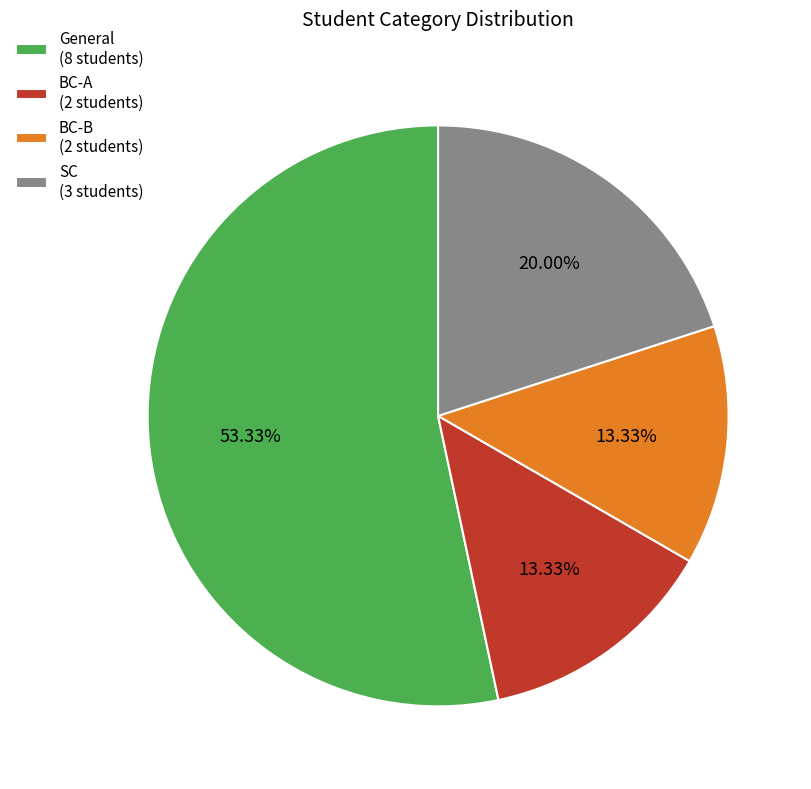

To the nearest percent, what is the average slice percentage?

25%